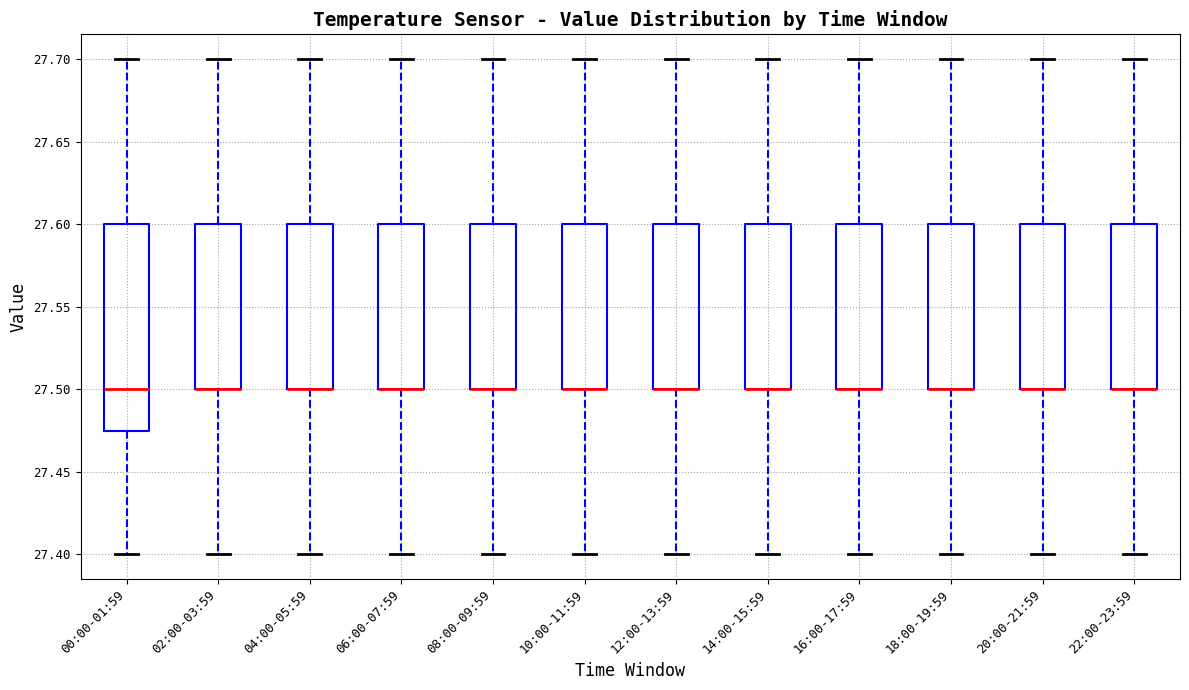

Reading left to right, read every box against the y-axis: the position of its median line, the range the box covers, and the ends of its whiskers. The values are not printed on the chart, so give them approximately, as read against the axis.

00:00-01:59: median 27.500, box 27.475 to 27.600, whiskers 27.400 to 27.700
02:00-03:59: median 27.500 (drawn on the box's lower edge), box 27.500 to 27.600, whiskers 27.400 to 27.700
04:00-05:59: median 27.500 (drawn on the box's lower edge), box 27.500 to 27.600, whiskers 27.400 to 27.700
06:00-07:59: median 27.500 (drawn on the box's lower edge), box 27.500 to 27.600, whiskers 27.400 to 27.700
08:00-09:59: median 27.500 (drawn on the box's lower edge), box 27.500 to 27.600, whiskers 27.400 to 27.700
10:00-11:59: median 27.500 (drawn on the box's lower edge), box 27.500 to 27.600, whiskers 27.400 to 27.700
12:00-13:59: median 27.500 (drawn on the box's lower edge), box 27.500 to 27.600, whiskers 27.400 to 27.700
14:00-15:59: median 27.500 (drawn on the box's lower edge), box 27.500 to 27.600, whiskers 27.400 to 27.700
16:00-17:59: median 27.500 (drawn on the box's lower edge), box 27.500 to 27.600, whiskers 27.400 to 27.700
18:00-19:59: median 27.500 (drawn on the box's lower edge), box 27.500 to 27.600, whiskers 27.400 to 27.700
20:00-21:59: median 27.500 (drawn on the box's lower edge), box 27.500 to 27.600, whiskers 27.400 to 27.700
22:00-23:59: median 27.500 (drawn on the box's lower edge), box 27.500 to 27.600, whiskers 27.400 to 27.700